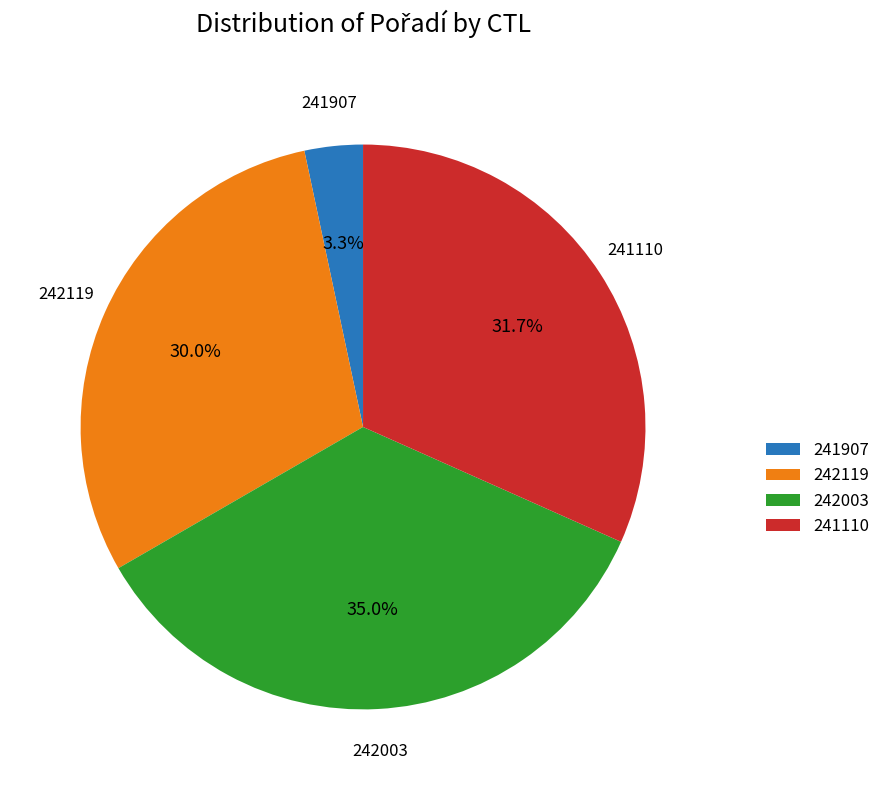

Is the sum of 242119 and 241110 greater than half?

Yes